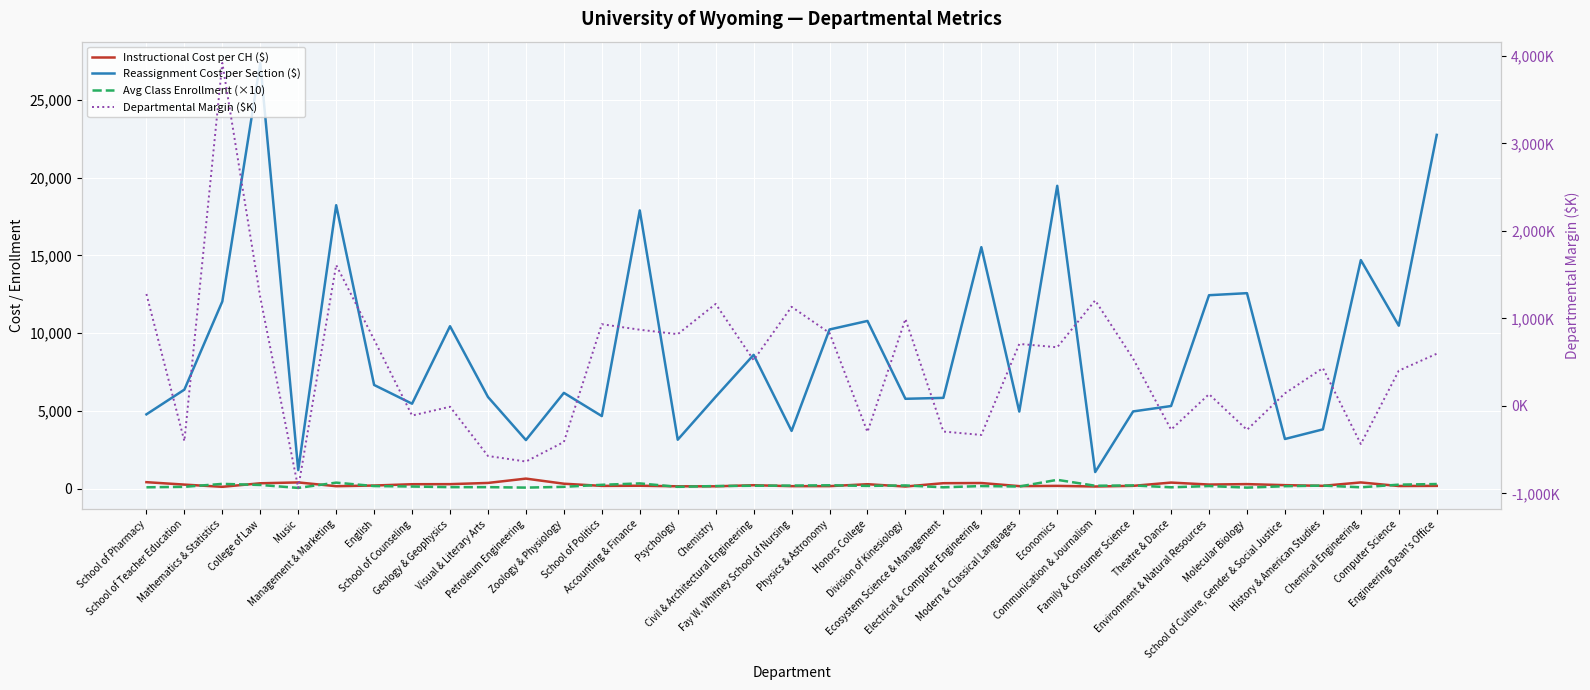

What is the spread (max minus min) of values at School of Politics?

4491.0